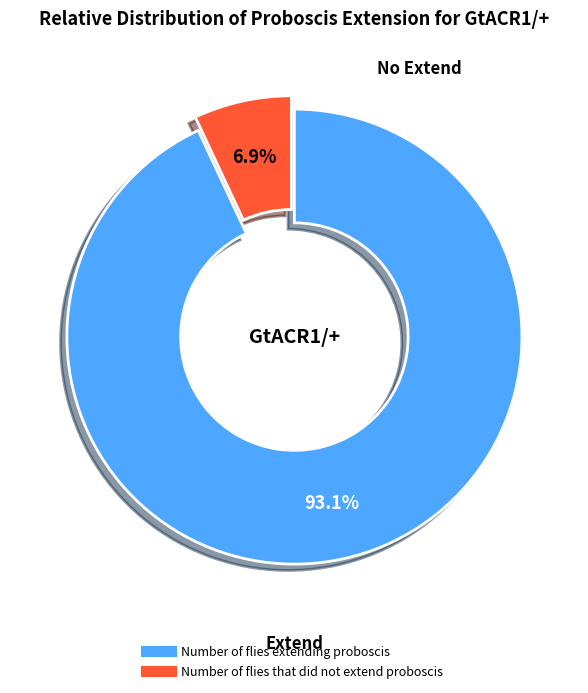

Count the number of slices in the pie.

2